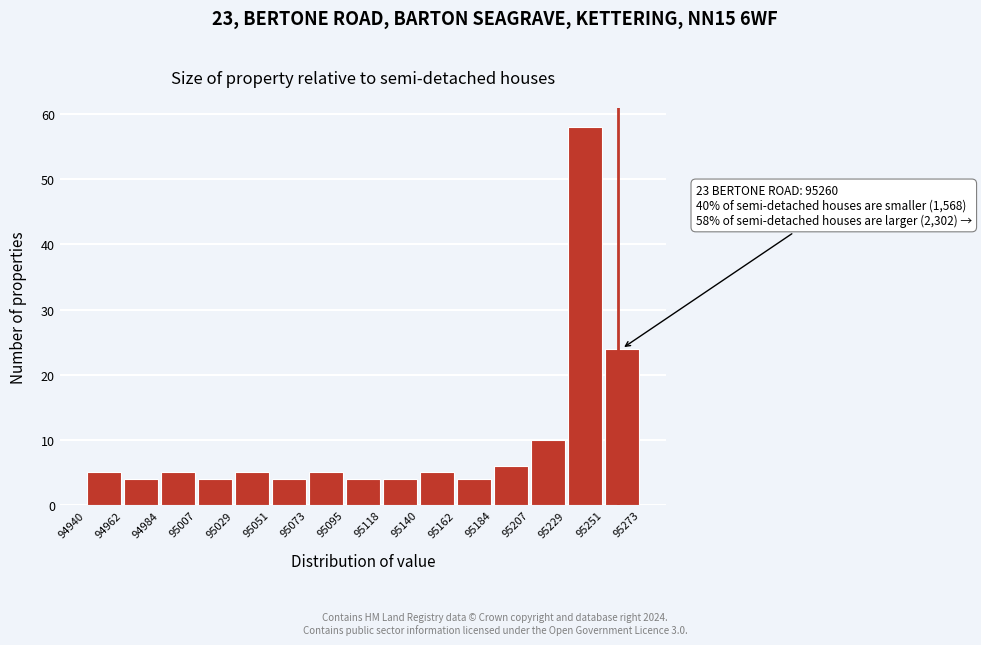

Which range on the x-axis has the tallest bar?

95229 to 95251